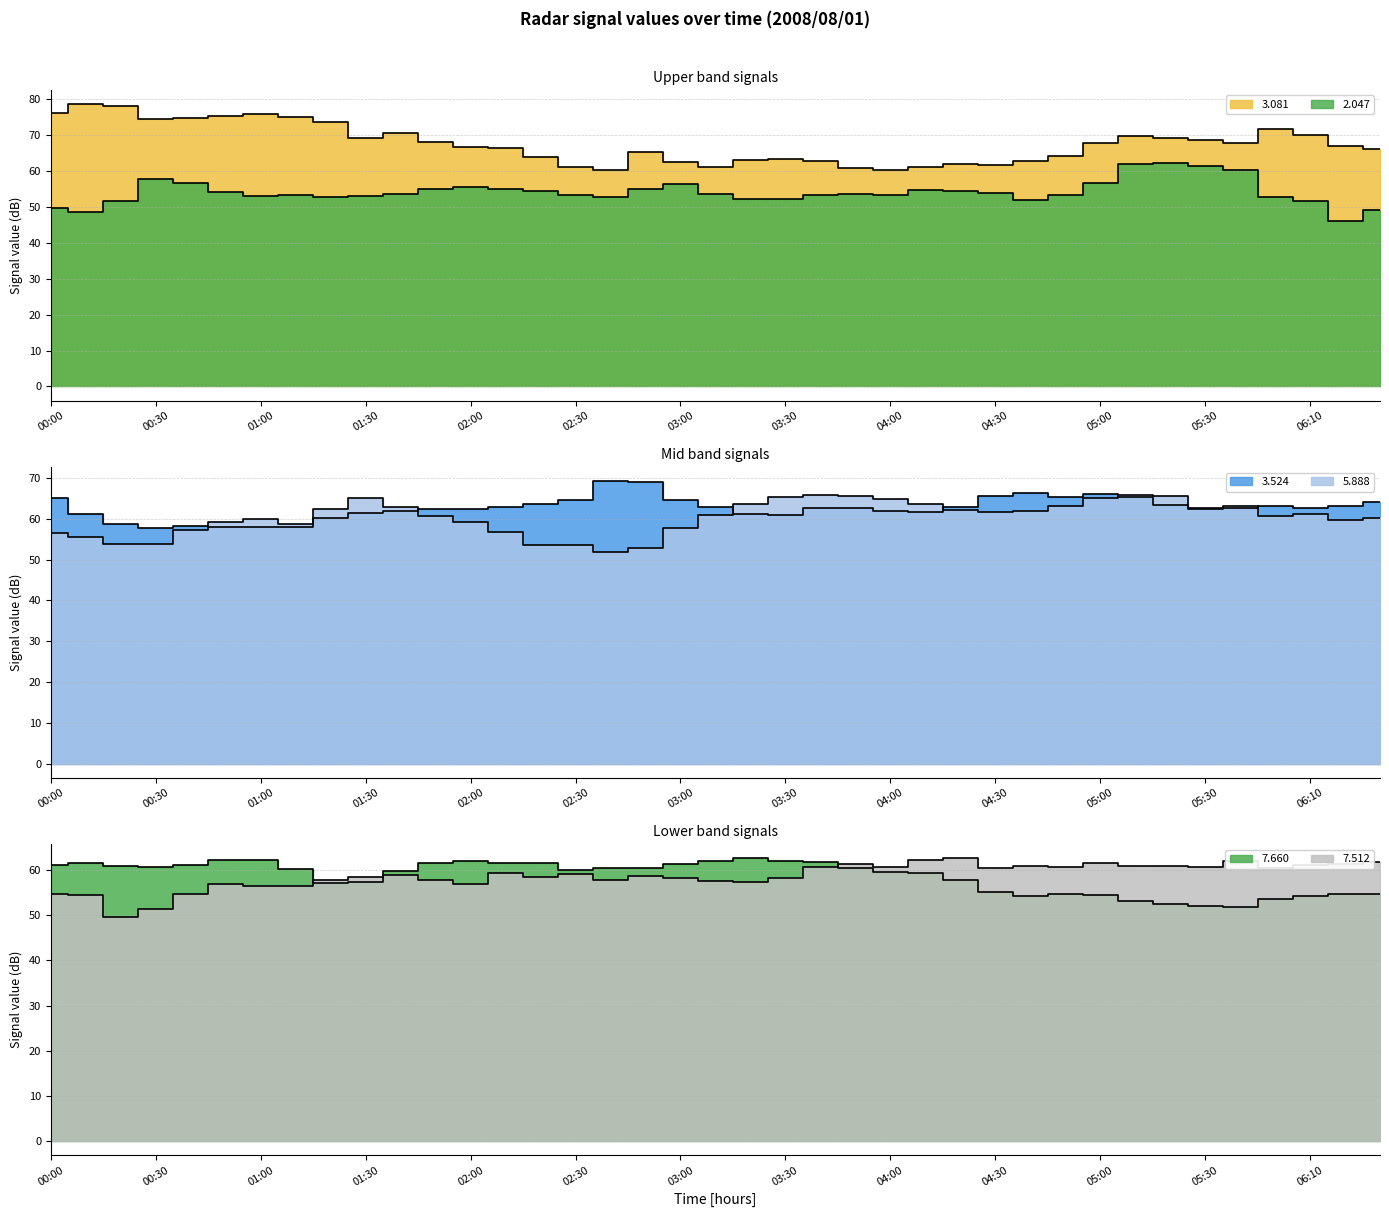

What is the average value of the   3.524 series?

62.7